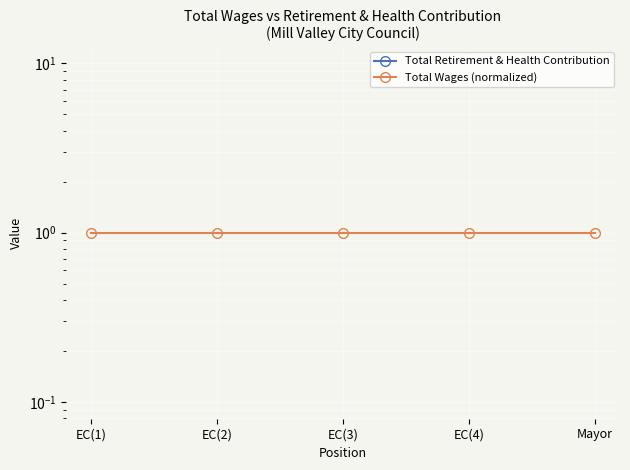

True or false: Total Retirement & Health Contribution has more than 1 interior local peaks.

False